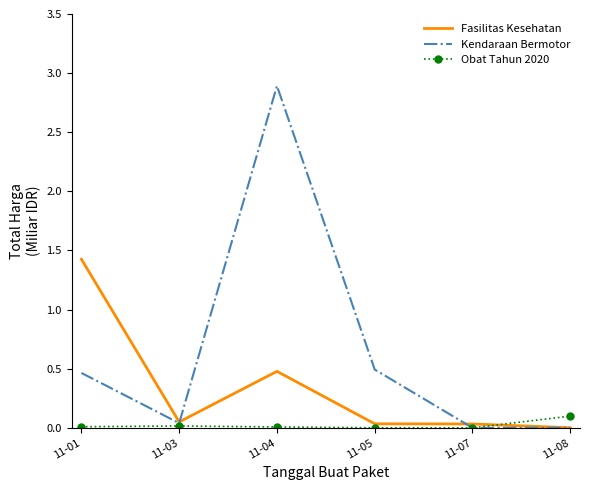

Between 11-01 and 11-05, which series saw the biggest shift?

Fasilitas Kesehatan